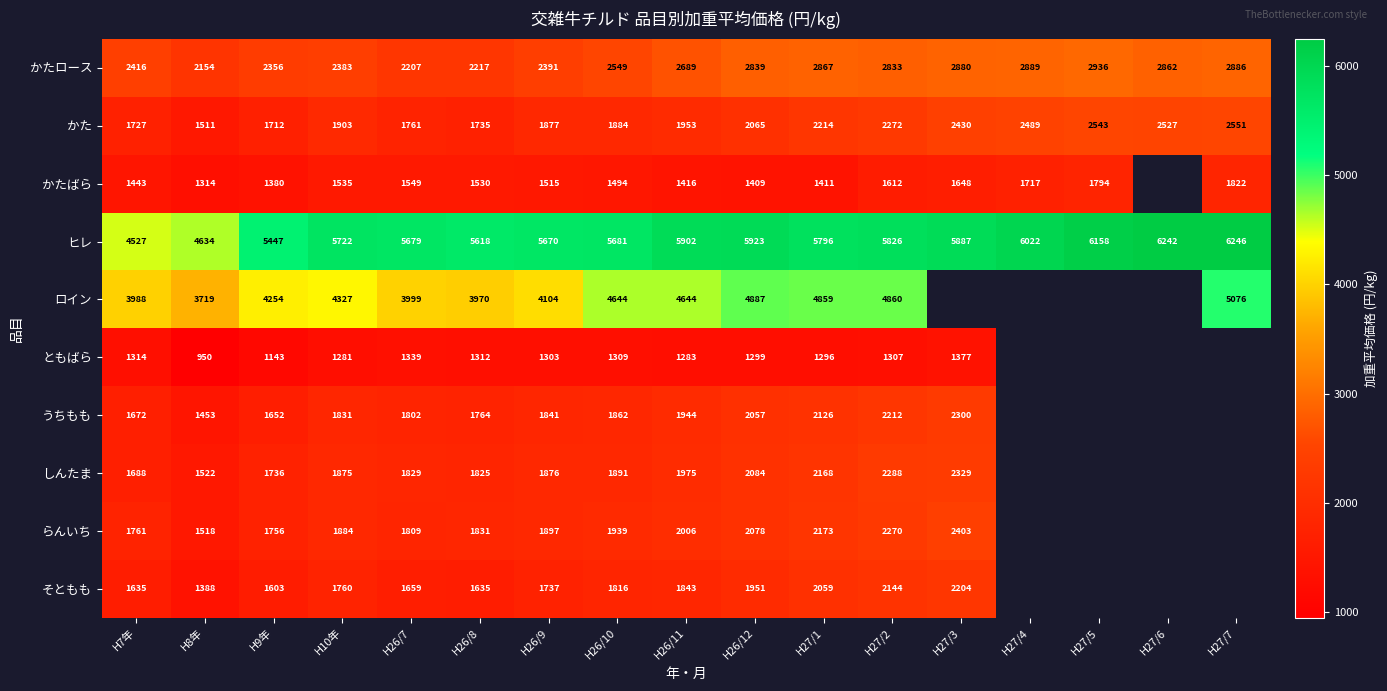

True or false: かたロース has a value of 1443.8 at H27/7.

False